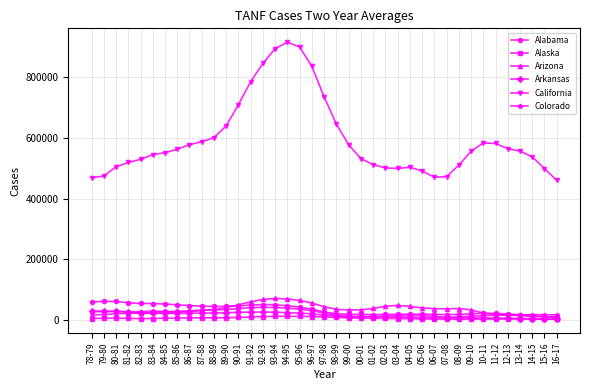

True or false: Alabama and California cross at least once.

False